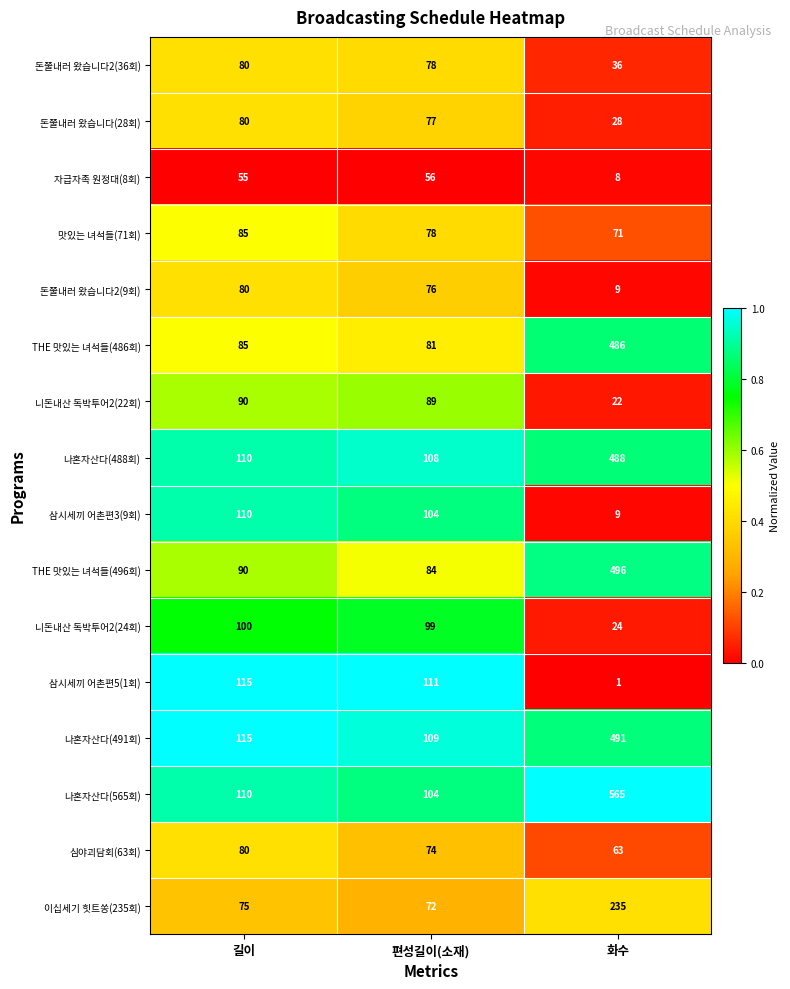

Which series has the largest range (max minus min)?

나혼자산다(565회)